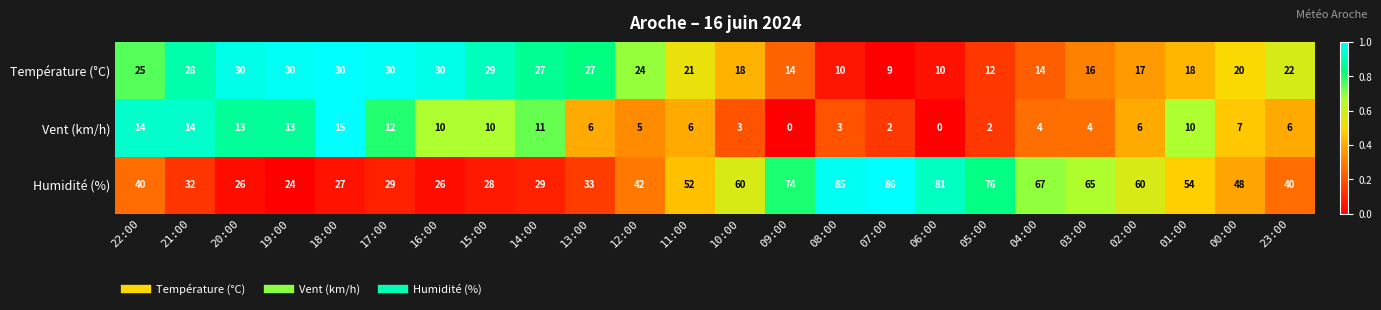

At how many categories does at least one series exceed 0?

24